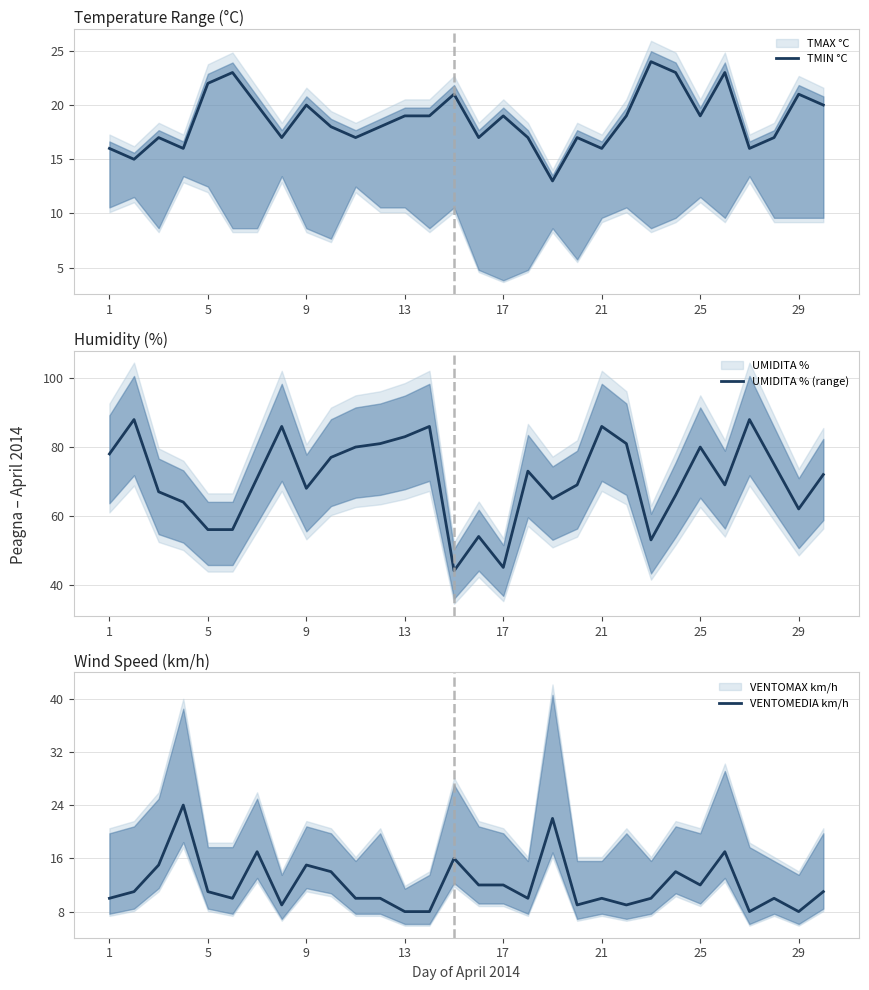

What value does the TMIN °C series have at 29?

21